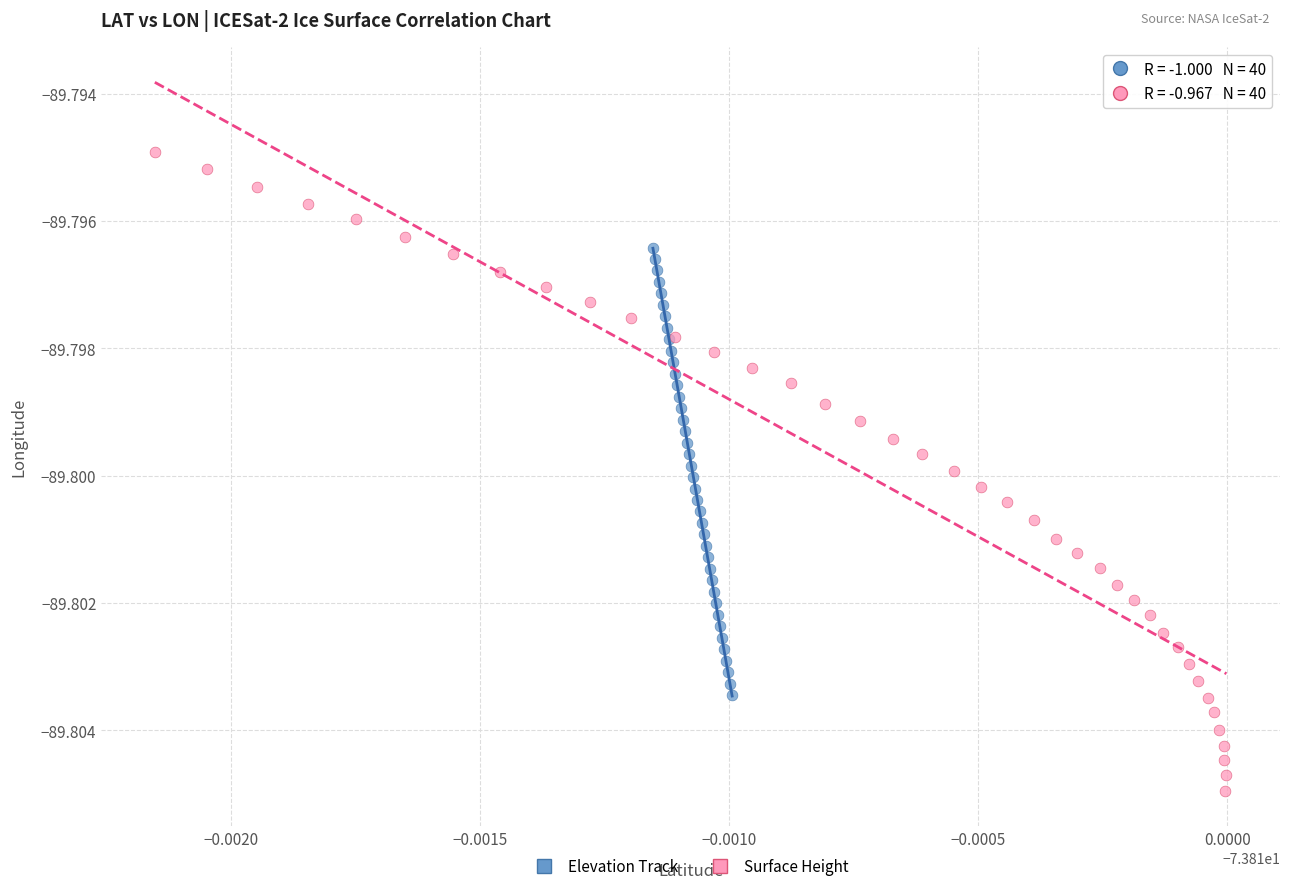

Which series contains the highest Y value?

Surface Height